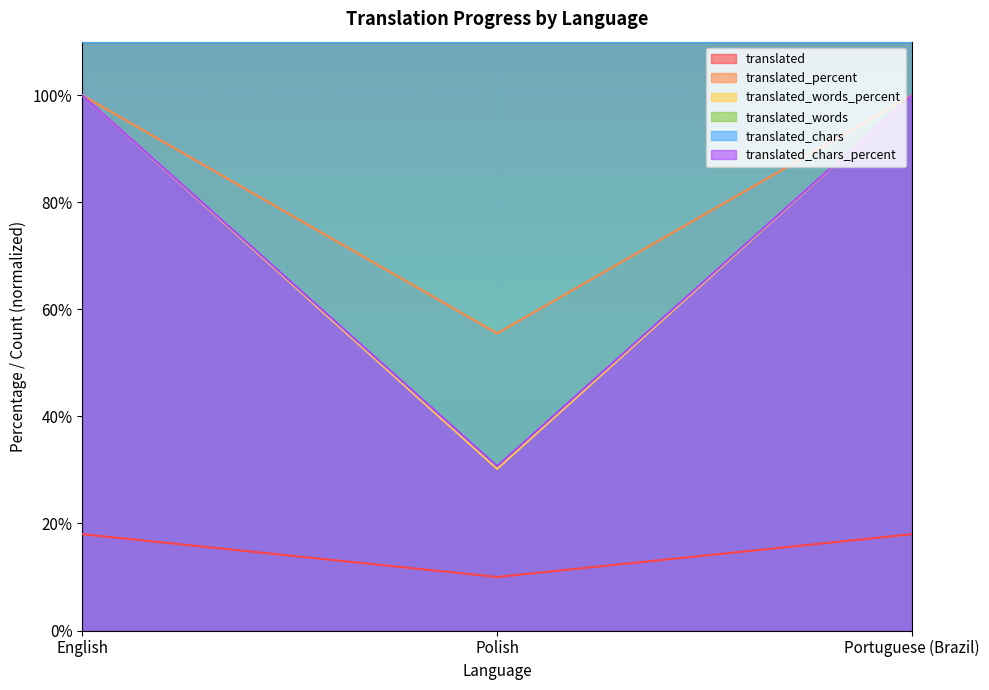

What is the minimum value for translated_words?

30.2